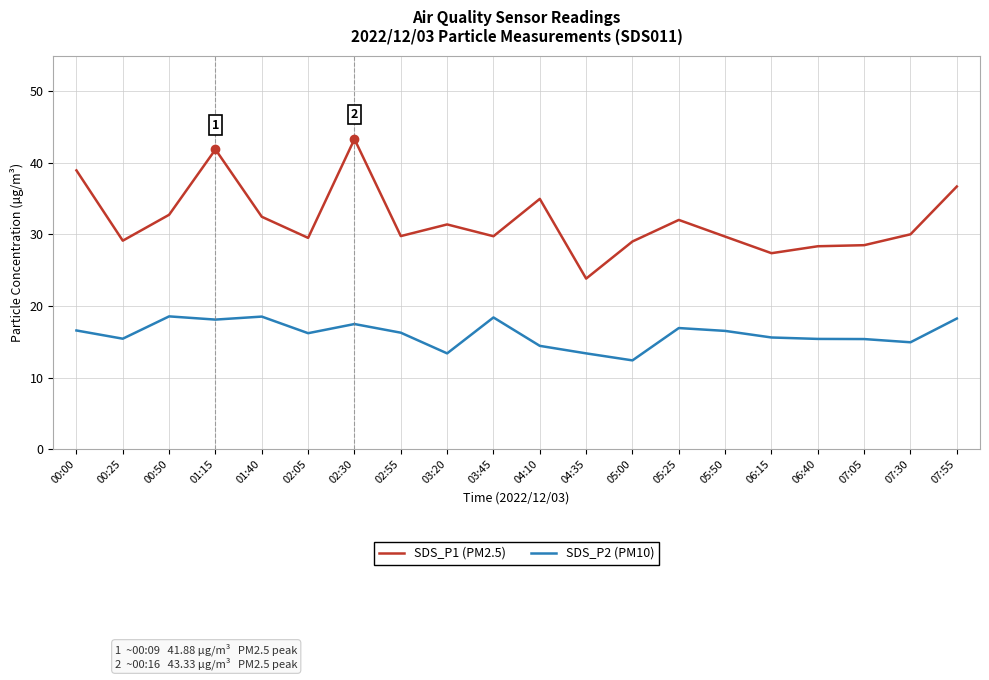

Which series has the largest range (max minus min)?

SDS_P1 (PM2.5)